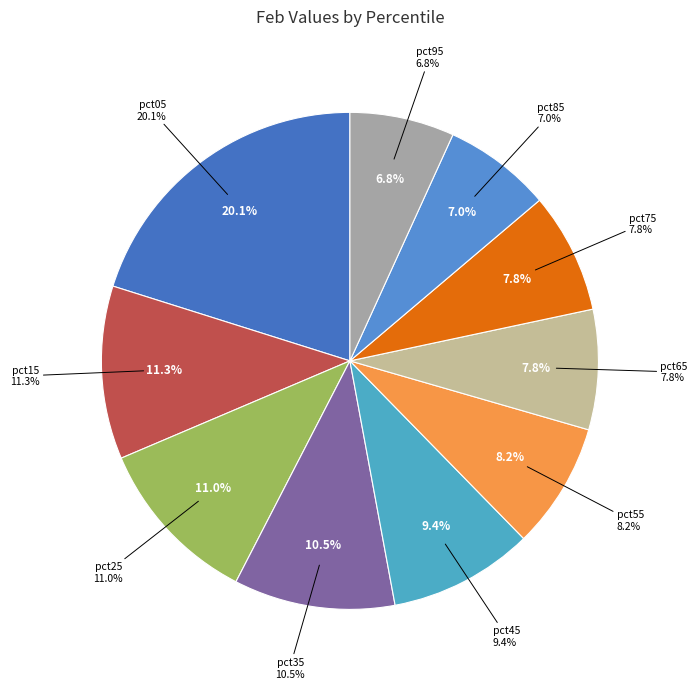

What is the smallest slice in the pie chart?

pct95